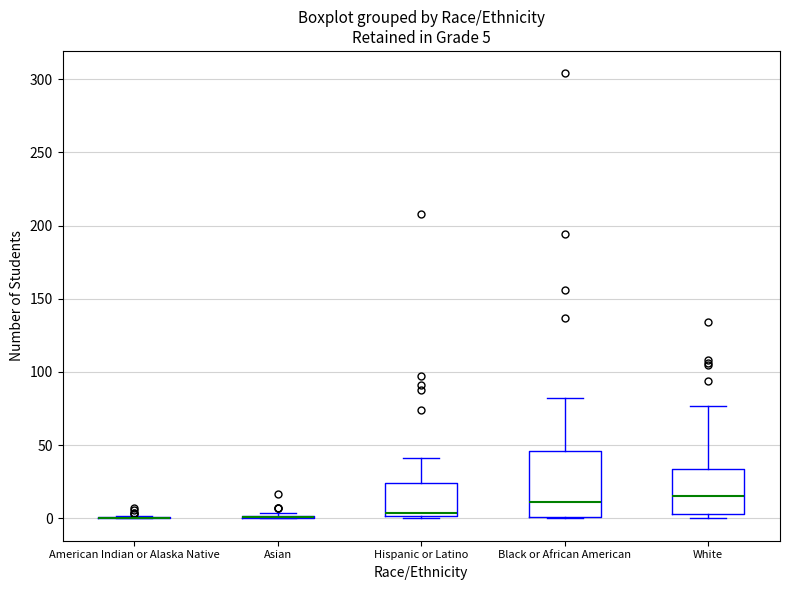

Comparing the boxes themselves (not the whiskers), which one is the tallest?

Black or African American